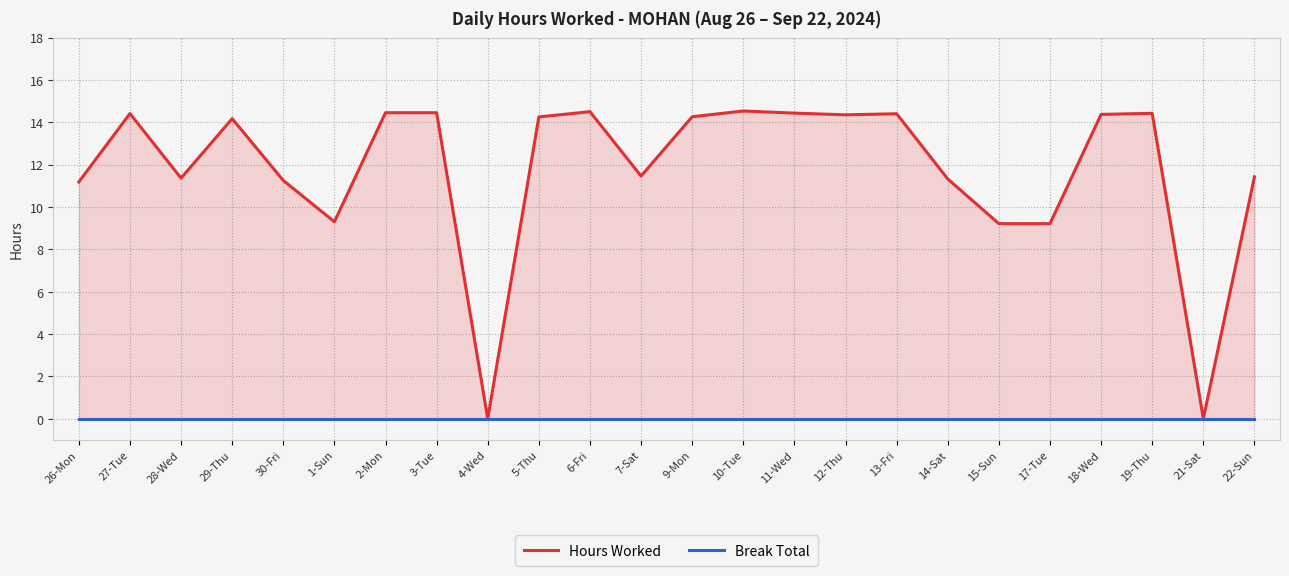

True or false: Hours Worked and Break Total intersect in this chart.

False